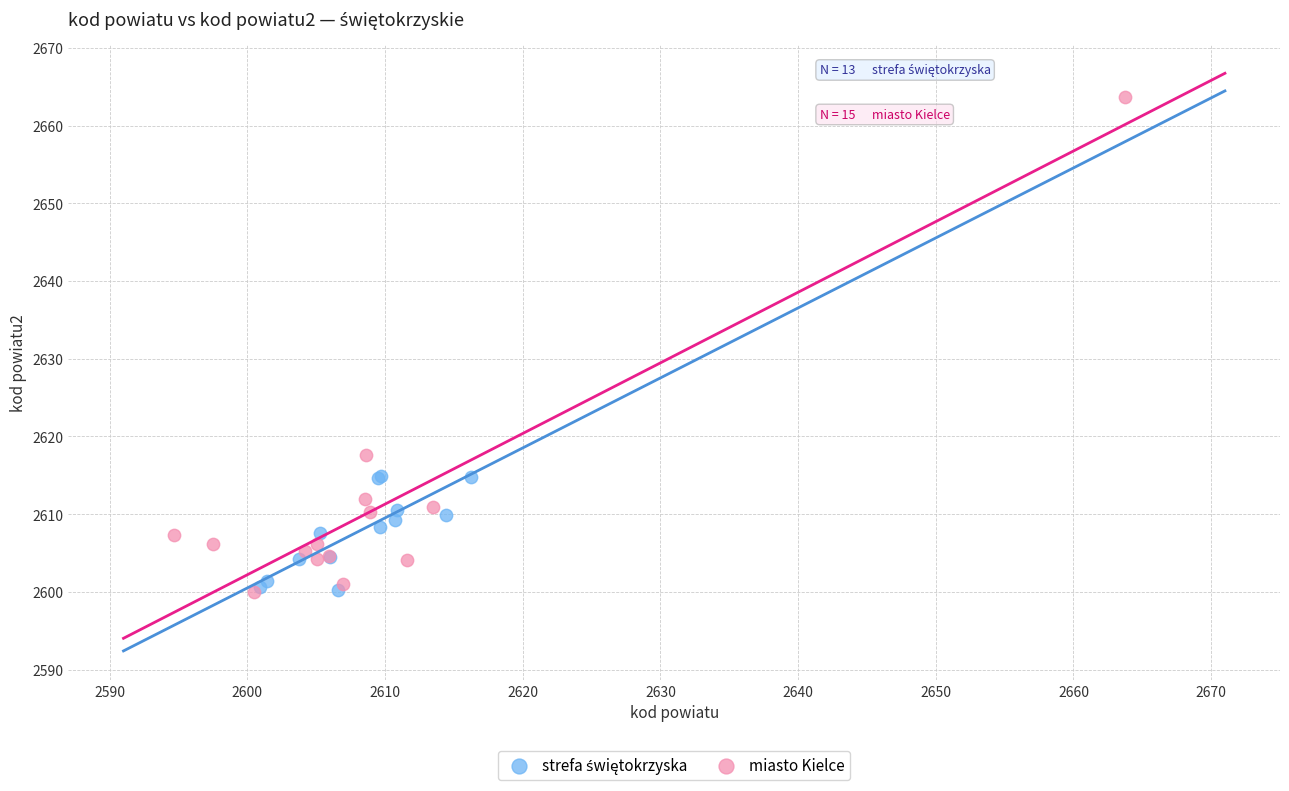

Which series reaches the maximum Y coordinate?

miasto Kielce